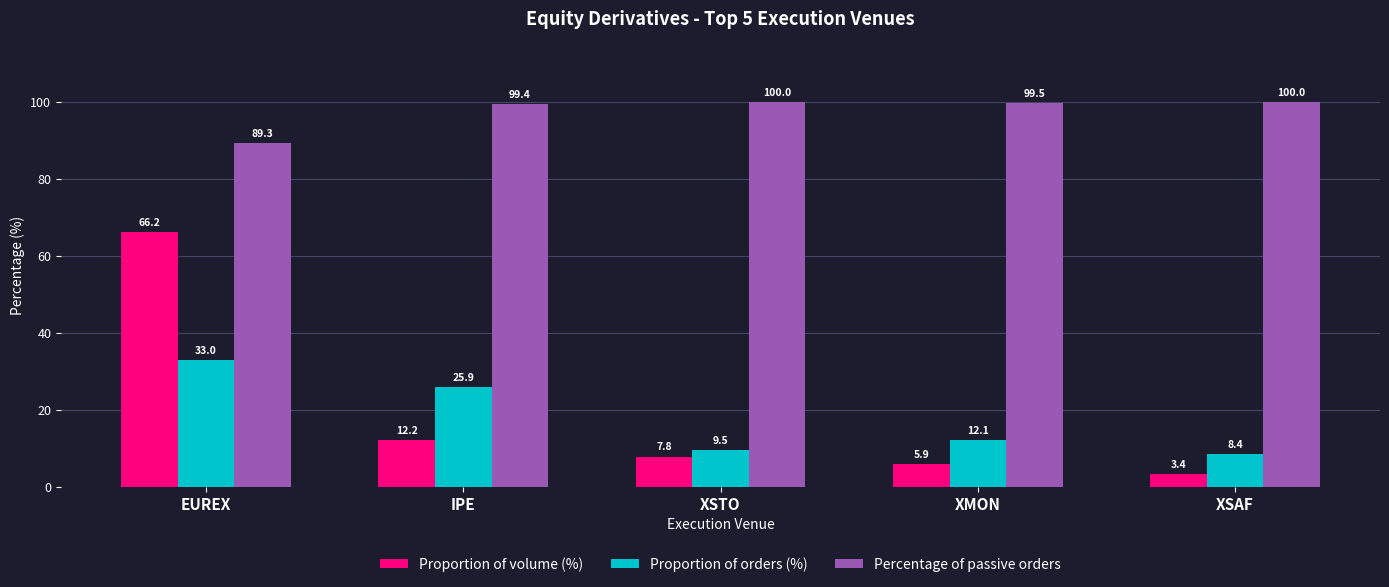

How many data points does each series have?

5